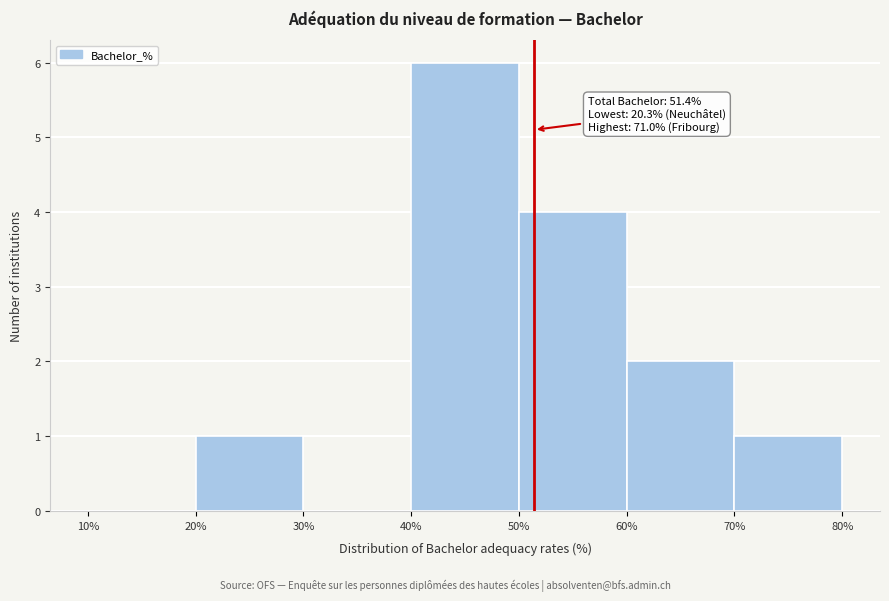

Which range on the x-axis has the tallest bar?

40% to 50%